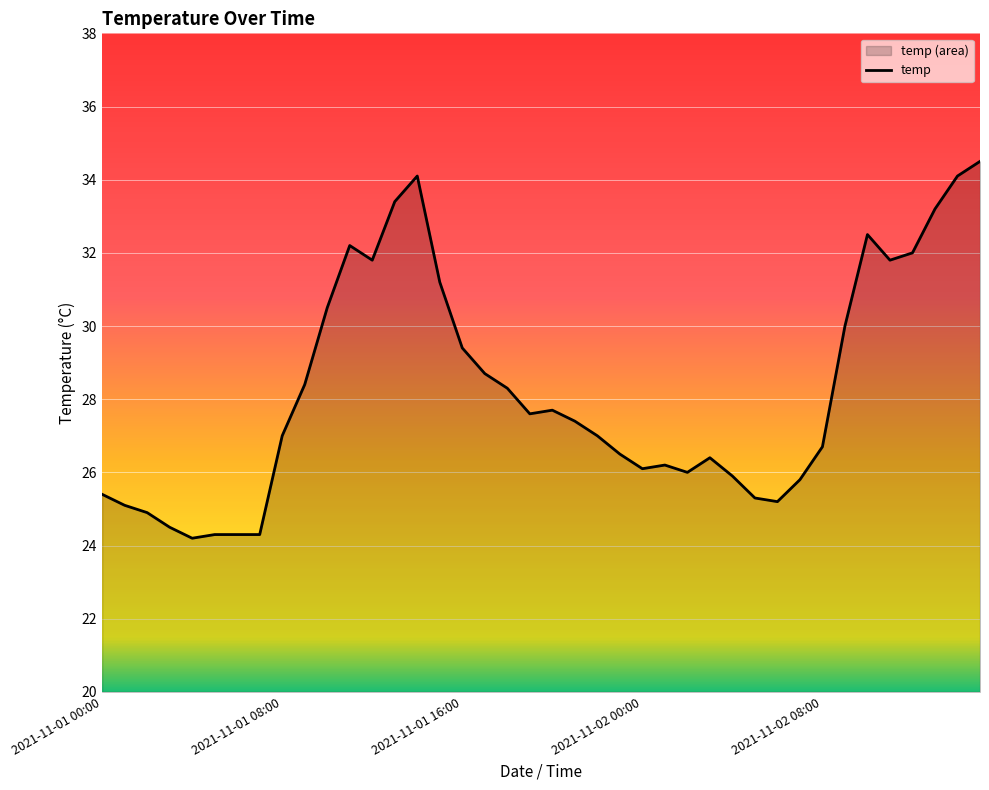

How many values are below 27?

18